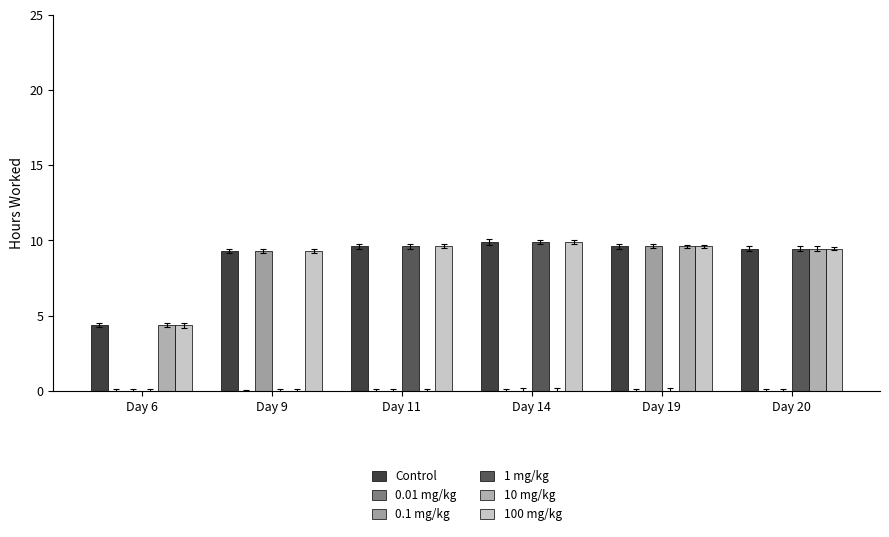

How many categories are shown in the chart?

6